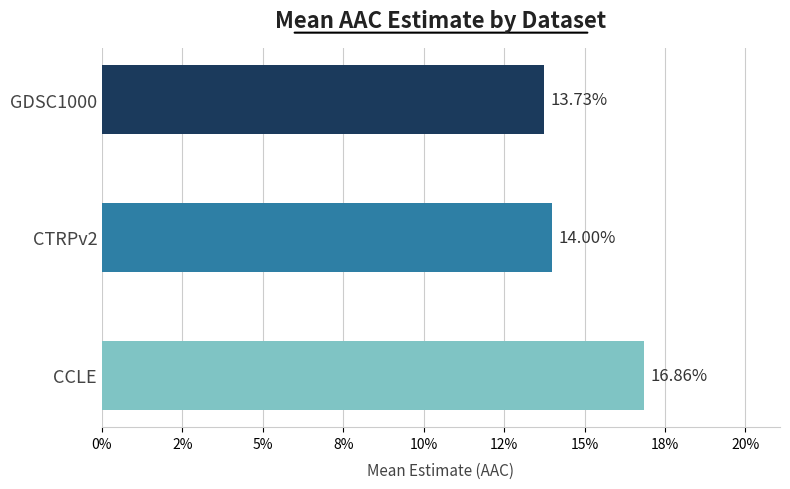

At which label does GDSC1000 reach its peak?

GDSC1000